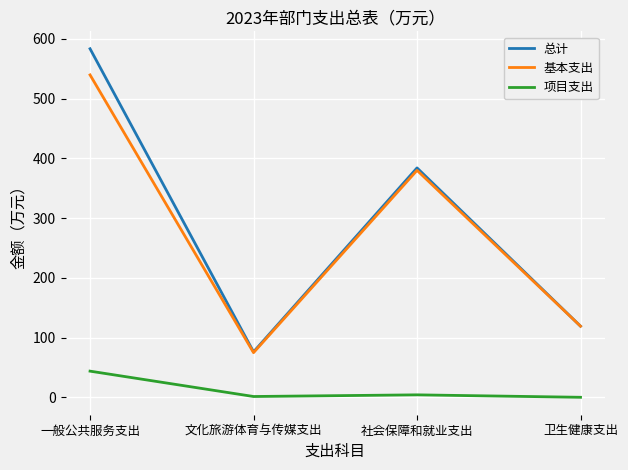

Between 社会保障和就业支出 and 卫生健康支出, which series saw the biggest shift?

总计